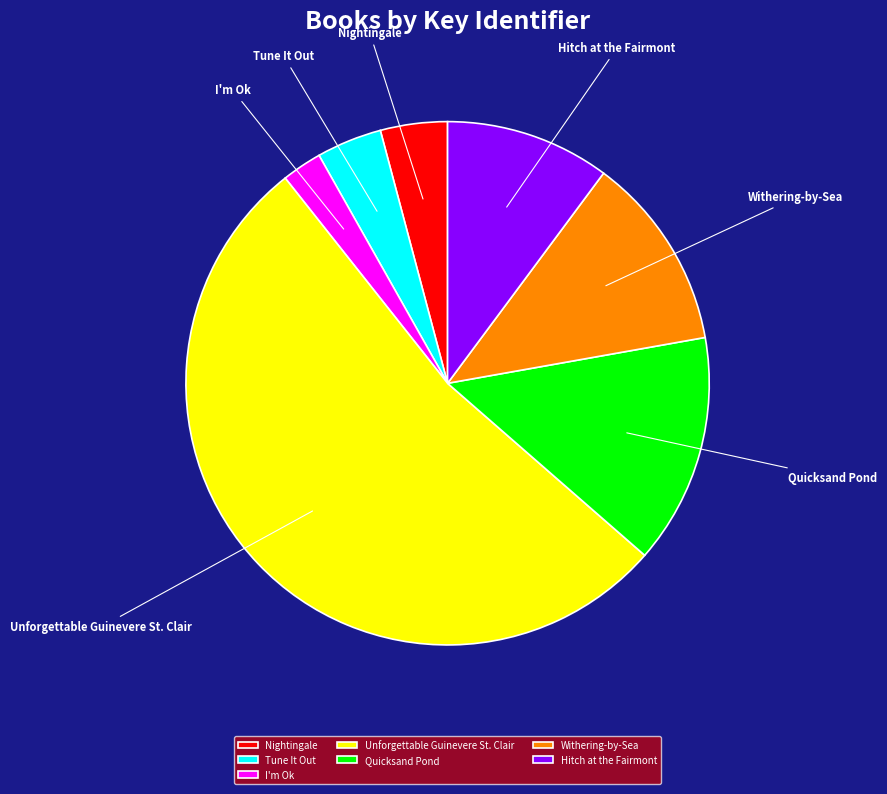

What is the ratio of the value at Nightingale to the value at Tune It Out?

1.0